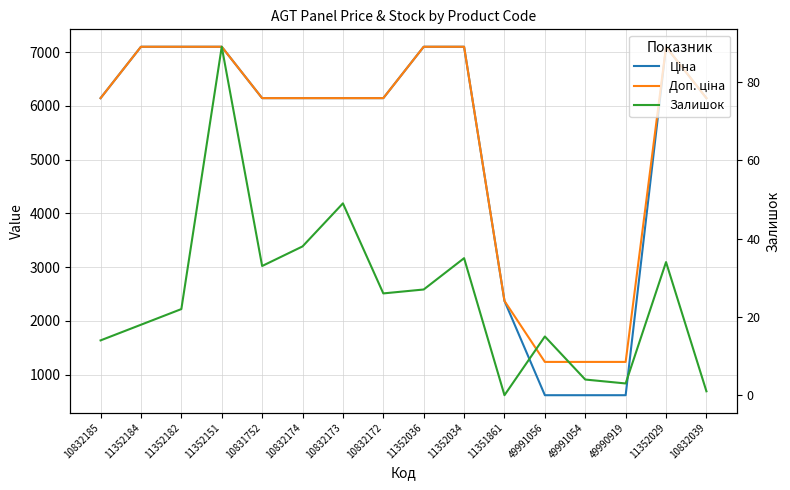

Is this an area chart (filled region under the line)?

No